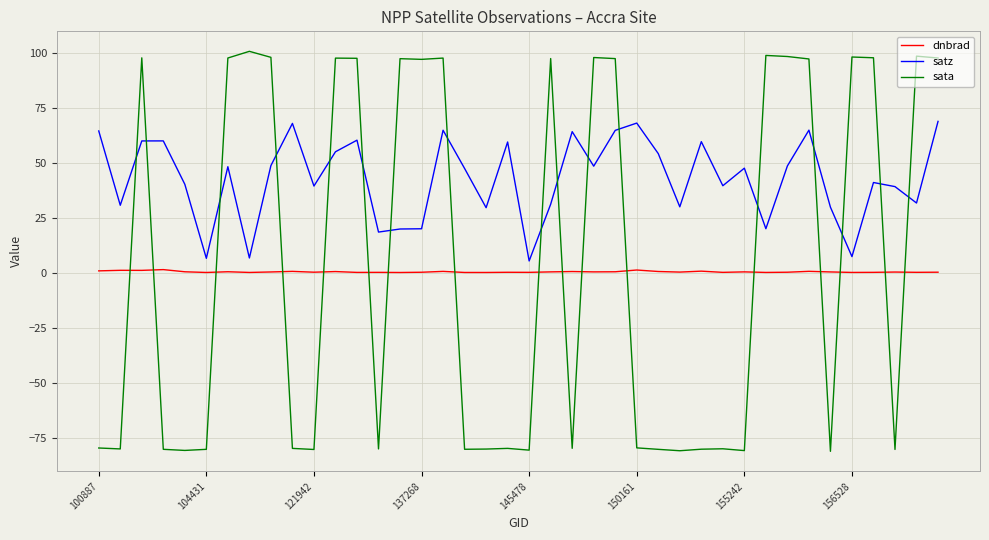

How many times do satz and sata cross each other?

17